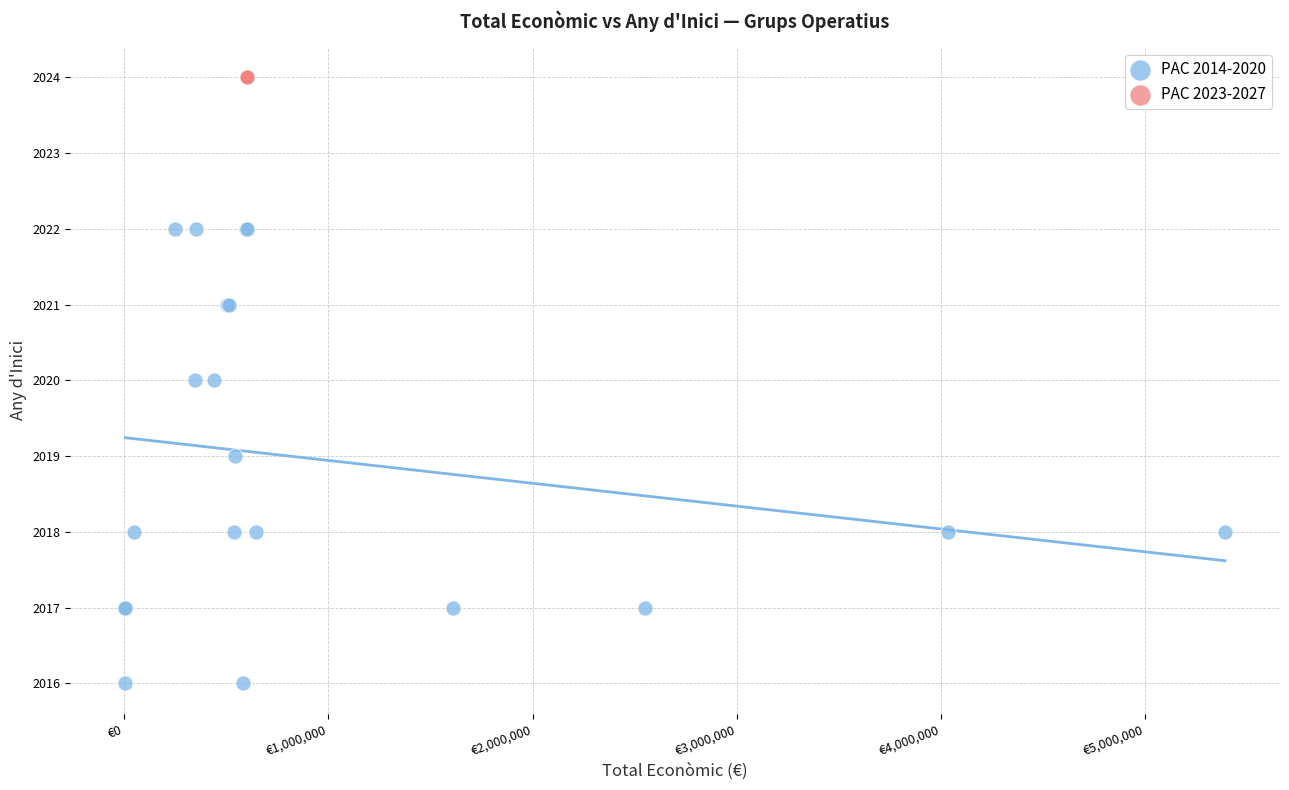

Which series contains the highest Y value?

PAC 2023-2027